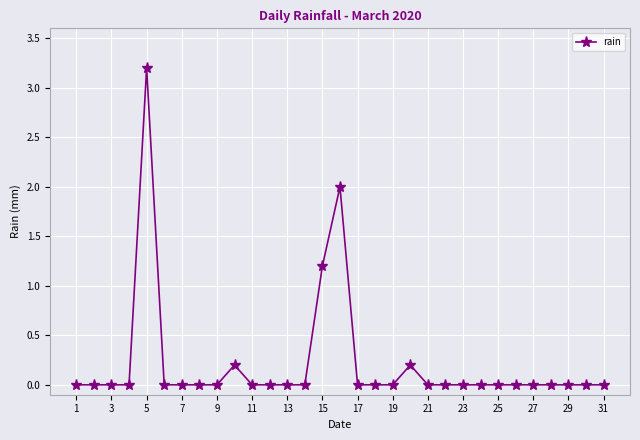

True or false: there are more than 1 points higher than both neighbors.

True